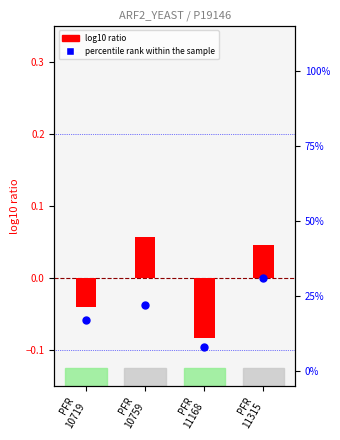

Which series has the widest spread of Y values?

percentile rank within the sample